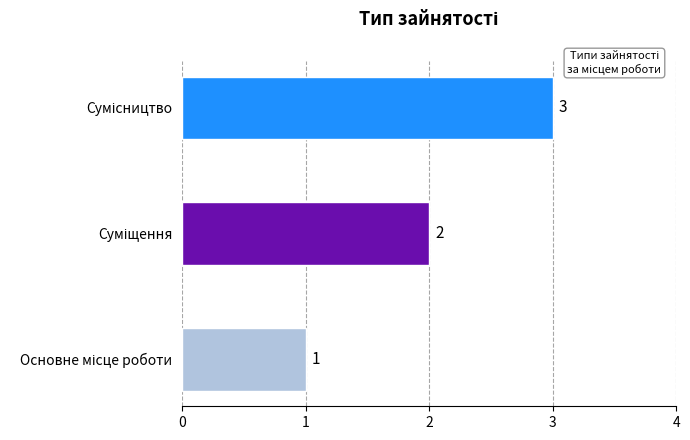

What is the maximum value shown in the chart?

3